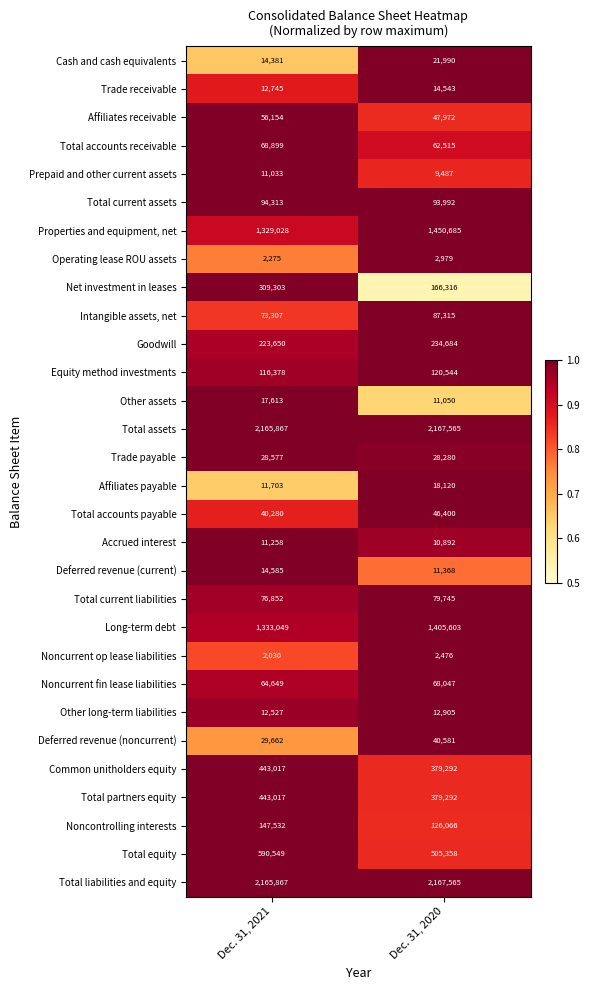

Rank the categories by Trade payable value from highest to lowest.

Dec. 31, 2021, Dec. 31, 2020